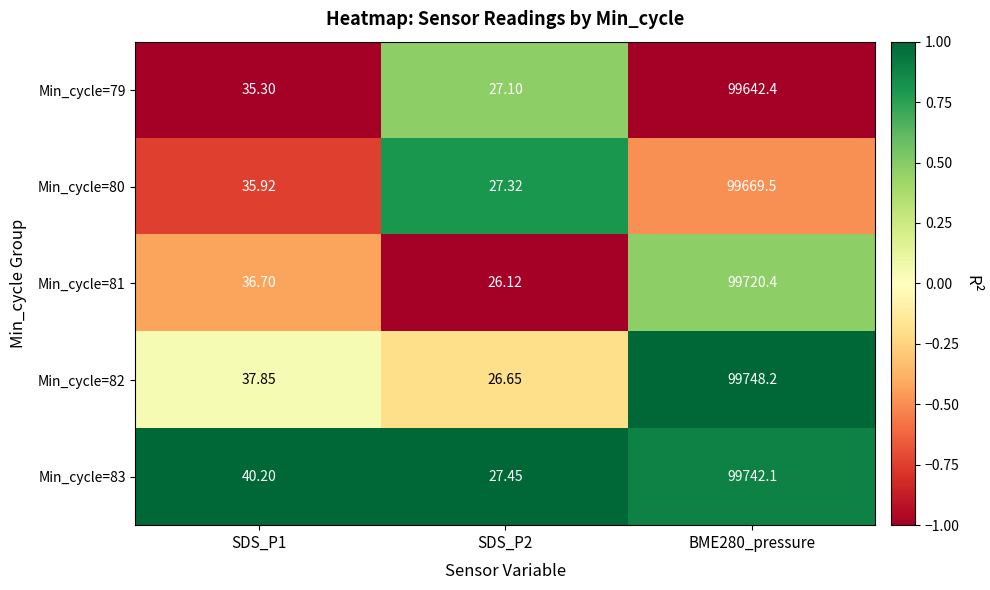

List the series in order of their peak value, lowest first.

Min_cycle=79, Min_cycle=80, Min_cycle=81, Min_cycle=83, Min_cycle=82